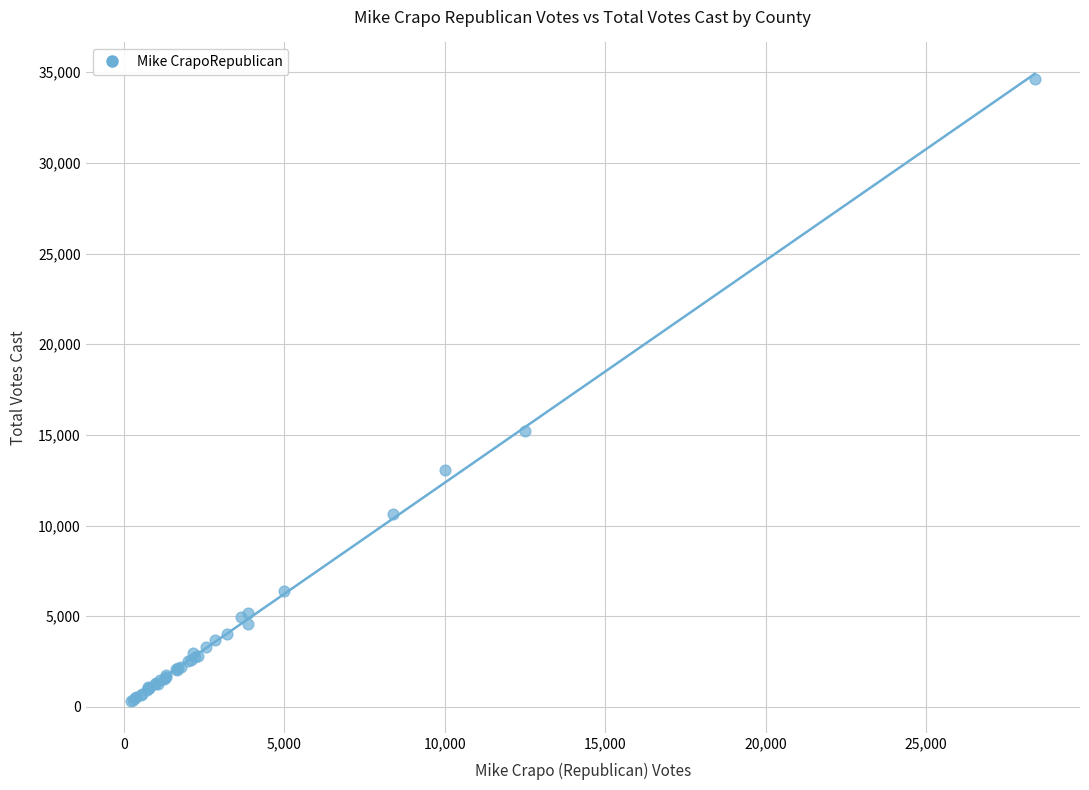

What Y value in the scatter plot is closest to 17472?

15187